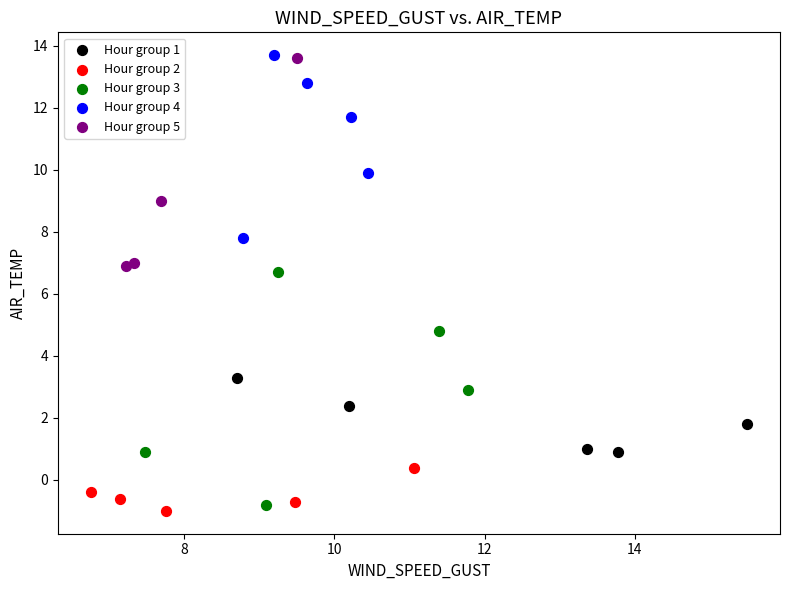

Which series has the widest spread of Y values?

Hour group 3